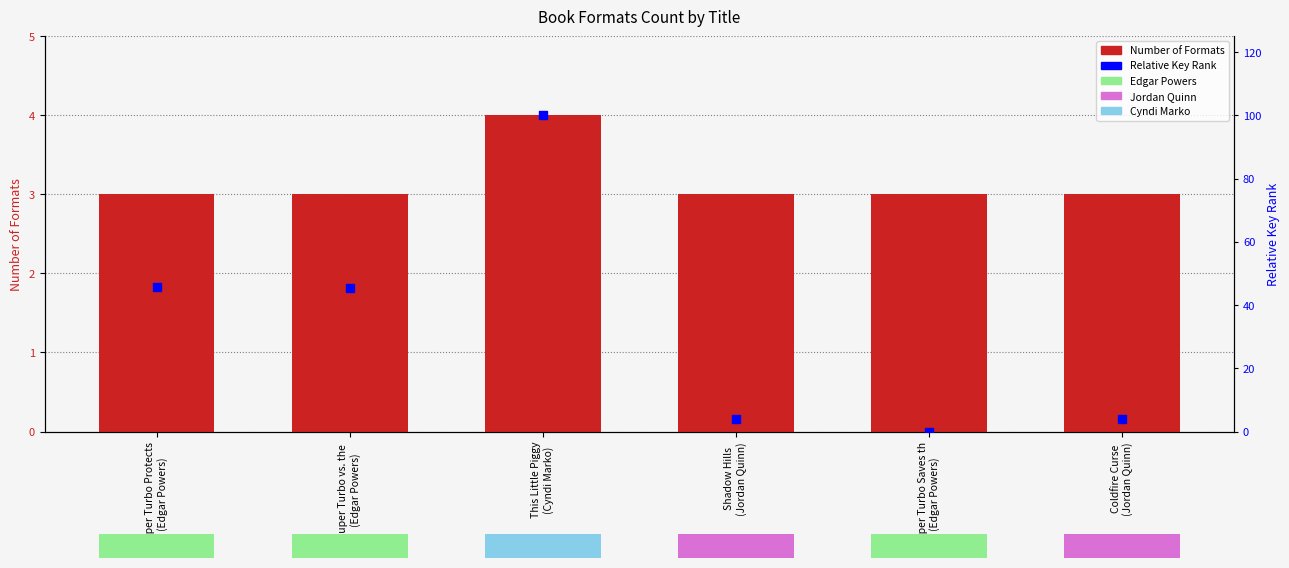

Which series has the largest total across all categories?

Relative Key Rank